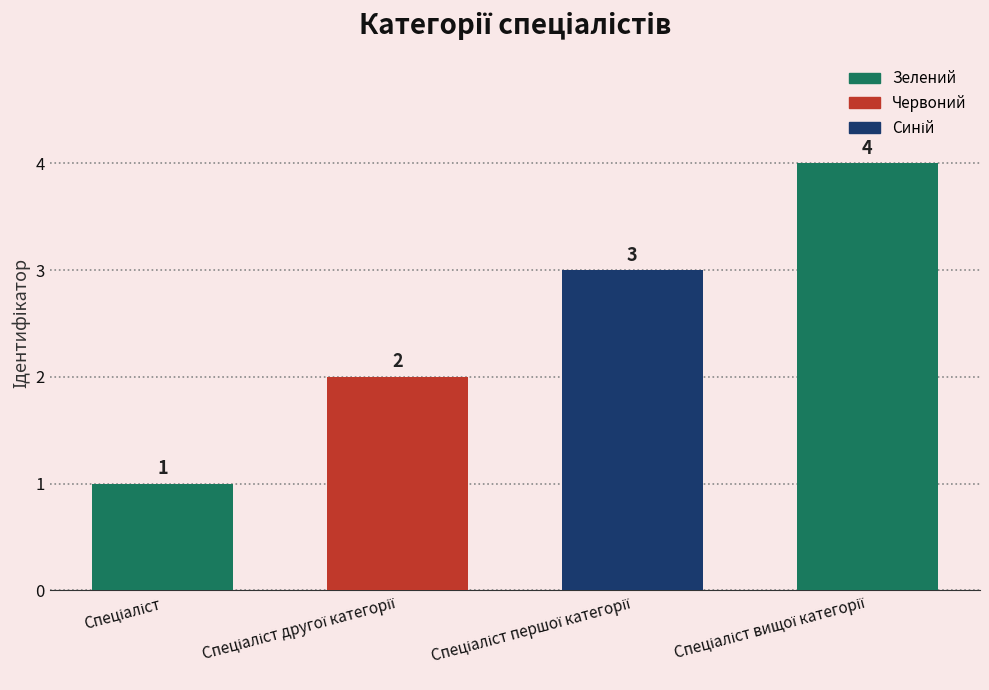

What is the value of the 1st bar from the left?

1